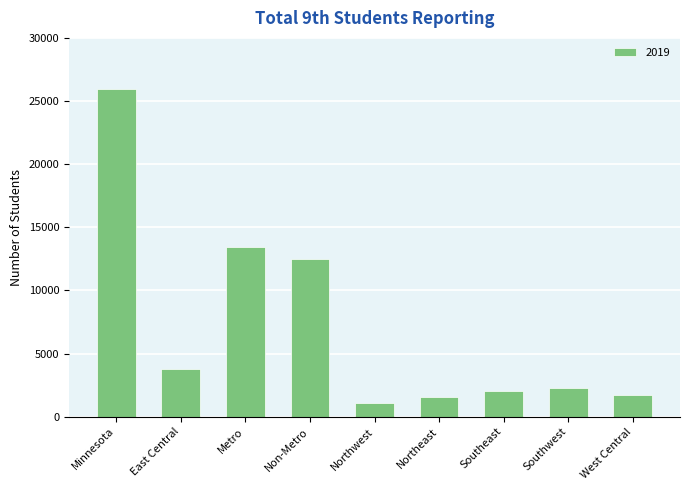

Are the bars horizontal?

No